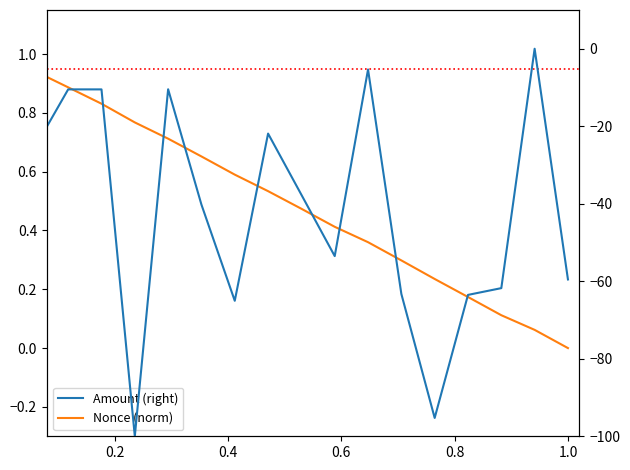

List the series in order of their overall mean, lowest first.

Amount (right), Nonce (norm)